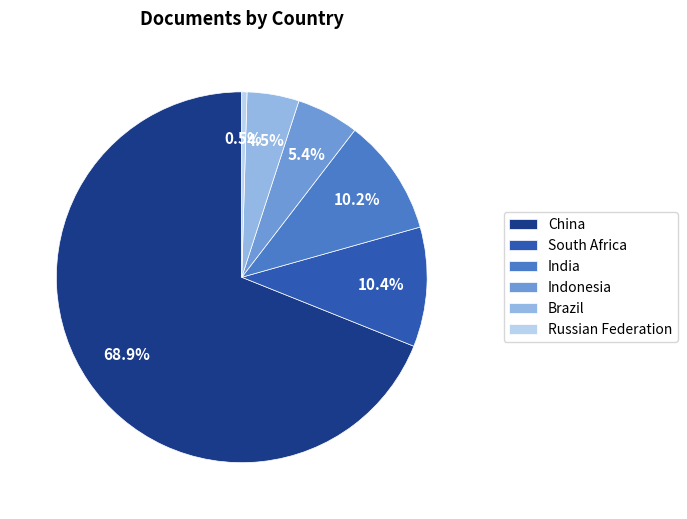

Which has a higher value, China or South Africa?

China